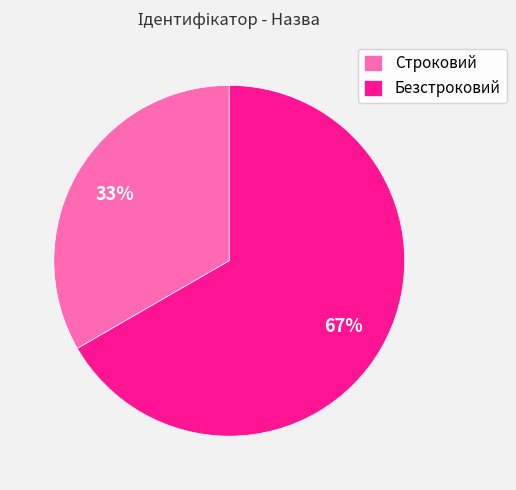

Which category has the smallest portion of the pie?

Строковий